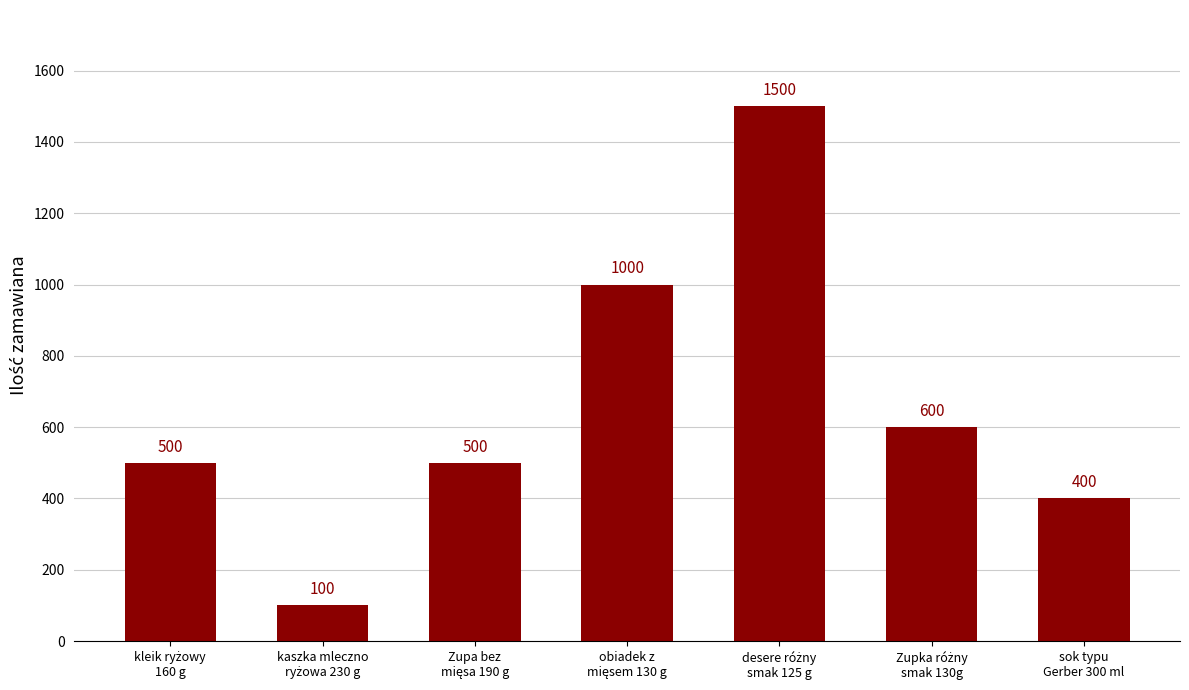

What is the smallest value displayed?

100